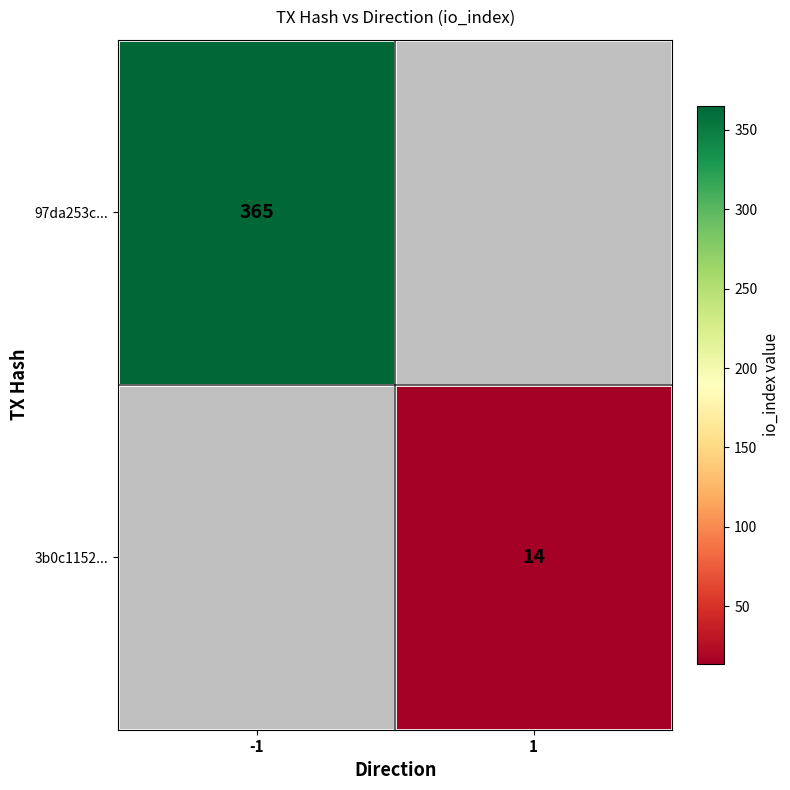

True or false: 97da253c... has a value of 365 at -1.

True